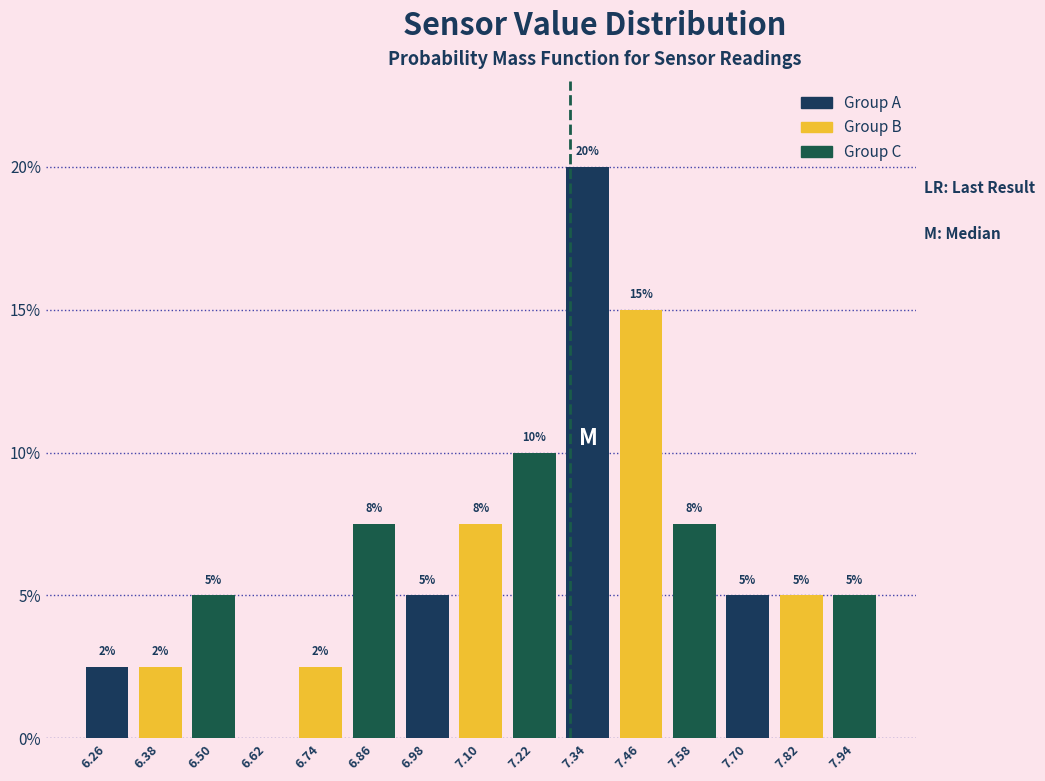

Over which range of the x-axis is the bar tallest?

7.28 to 7.40